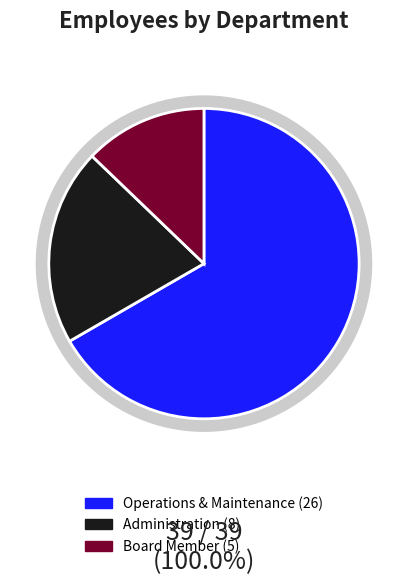

To the nearest percent, what portion does Administration represent?

21%